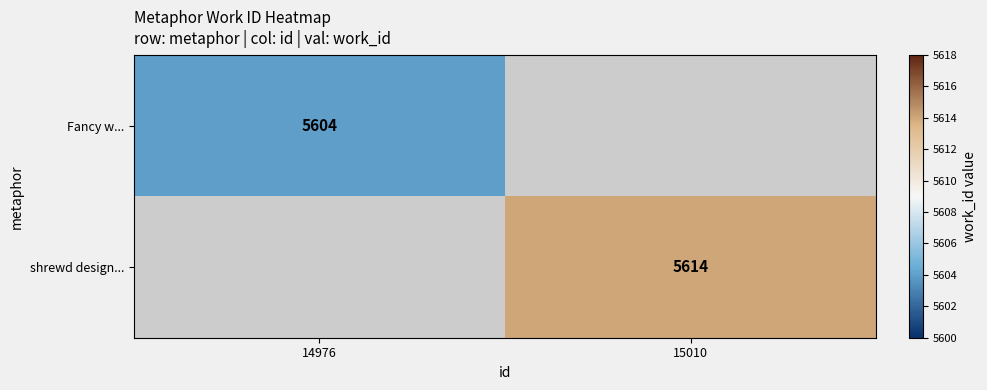

Is the value of shrewd design... at 15010 greater than the value of Fancy w... at 14976?

Yes